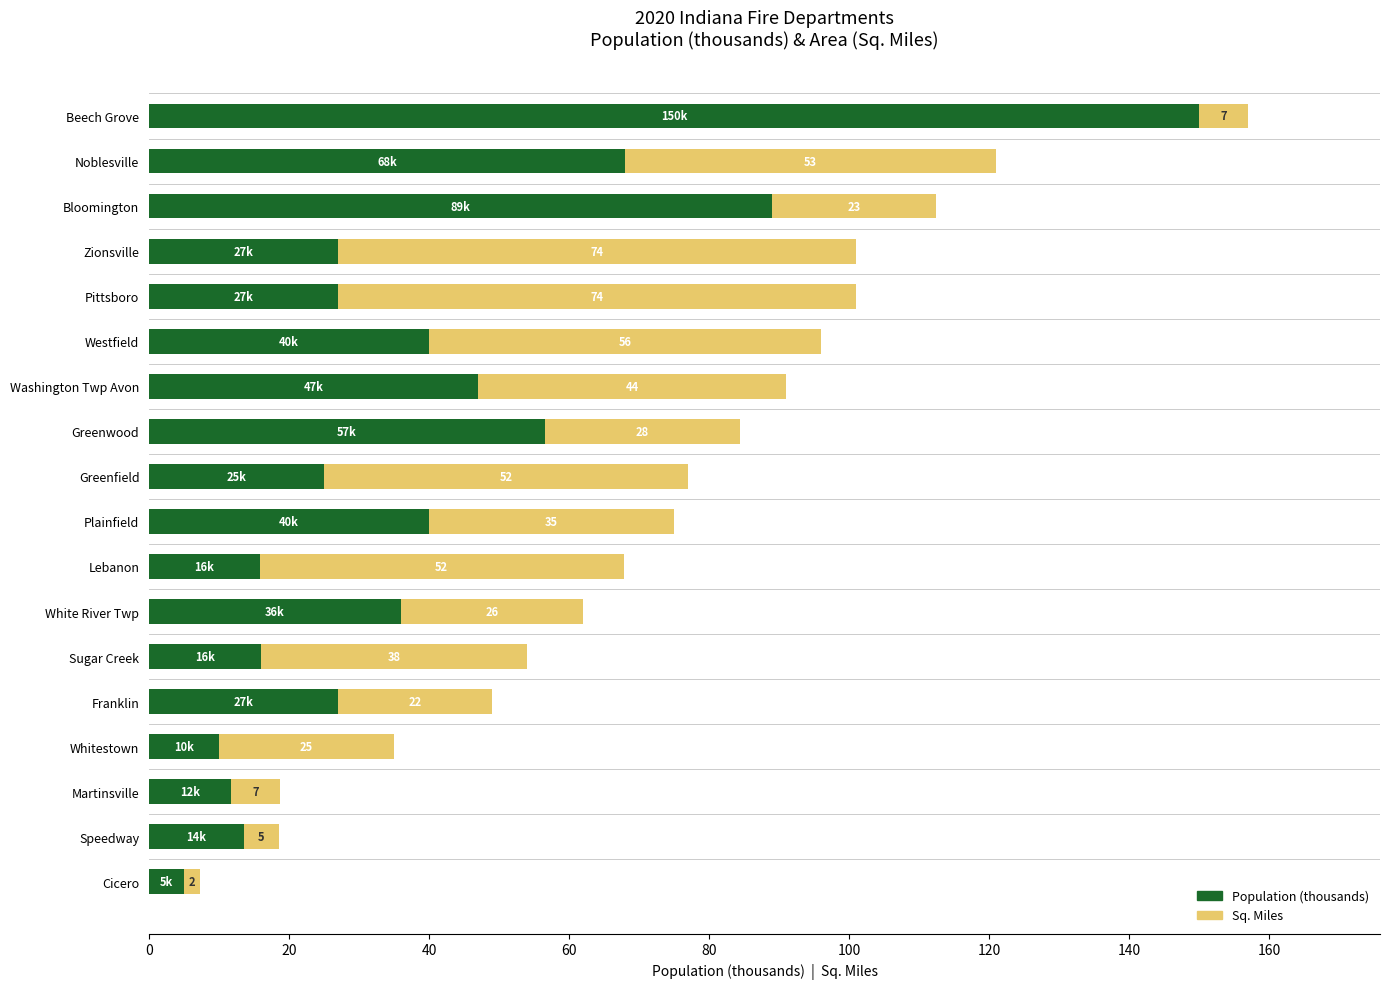

At which label does Population (thousands) reach its peak?

Beech Grove